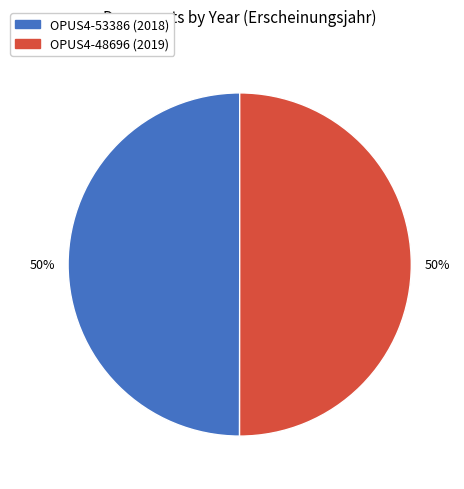

Approximately how many times larger is the value at OPUS4-53386 compared to OPUS4-48696?

1.0